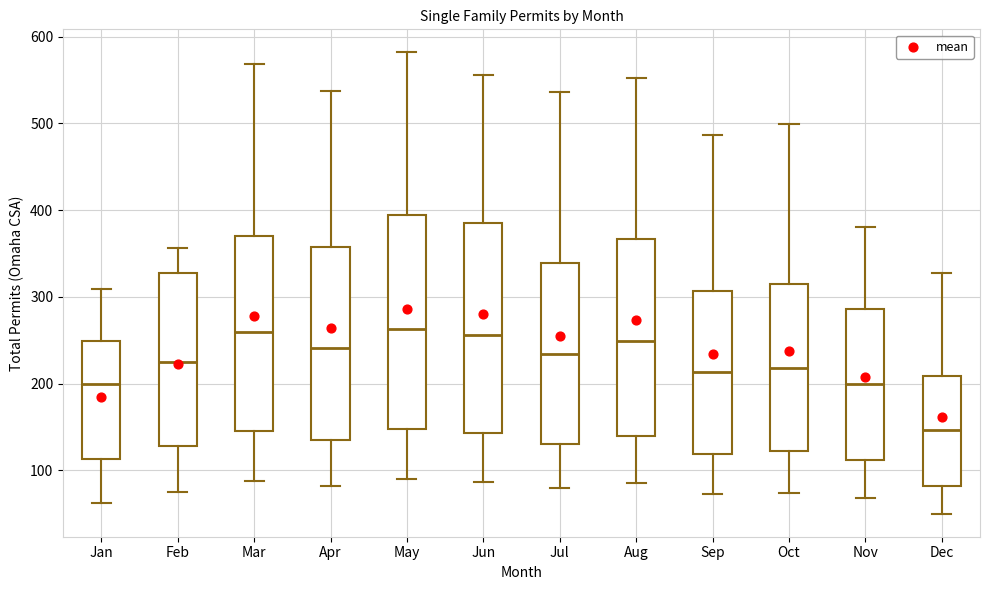

Where is the lower edge of the box for Mar on the y-axis? The values are not printed on the chart, so give them approximately, as read against the axis.

150